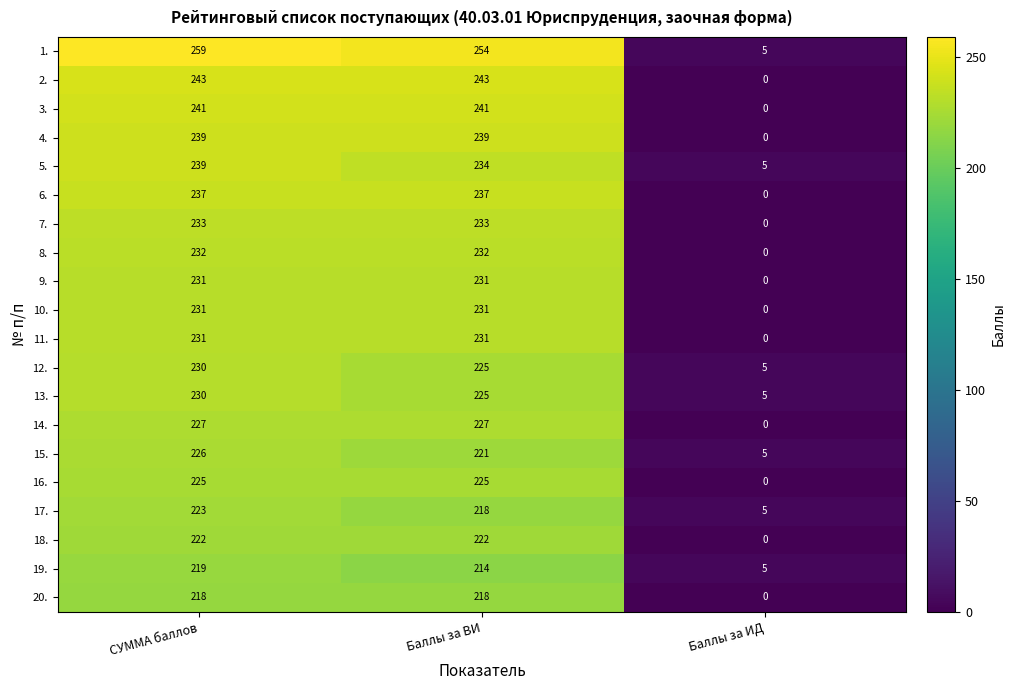

At which label does 5. first exceed 234?

СУММА баллов